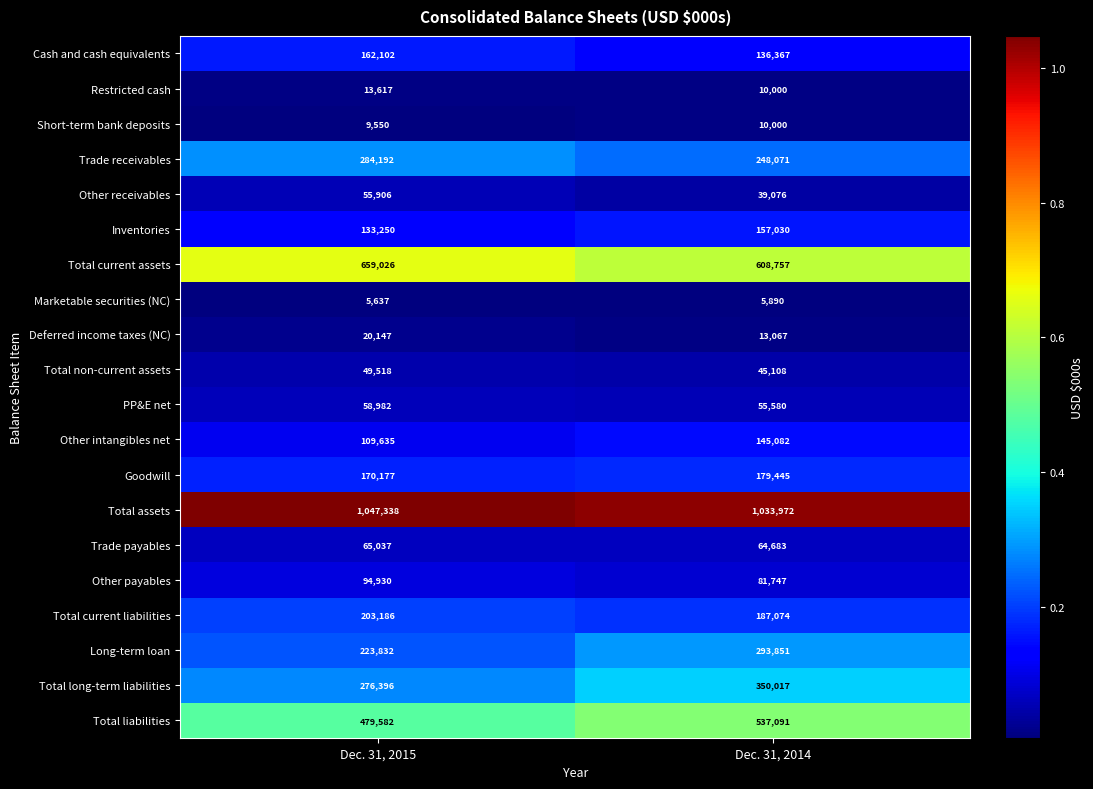

At how many categories does at least one series exceed 78416?

2